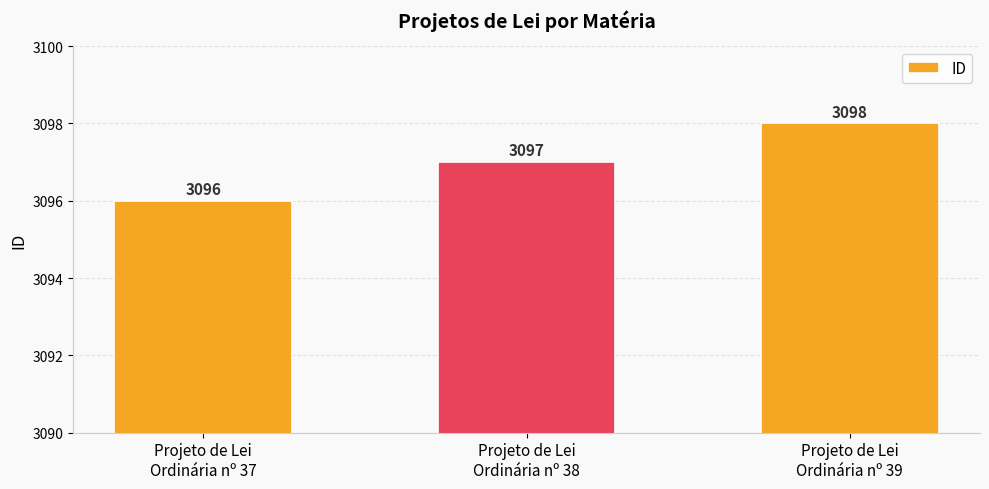

Read the value at Projeto de Lei
Ordinária nº 39.

3098